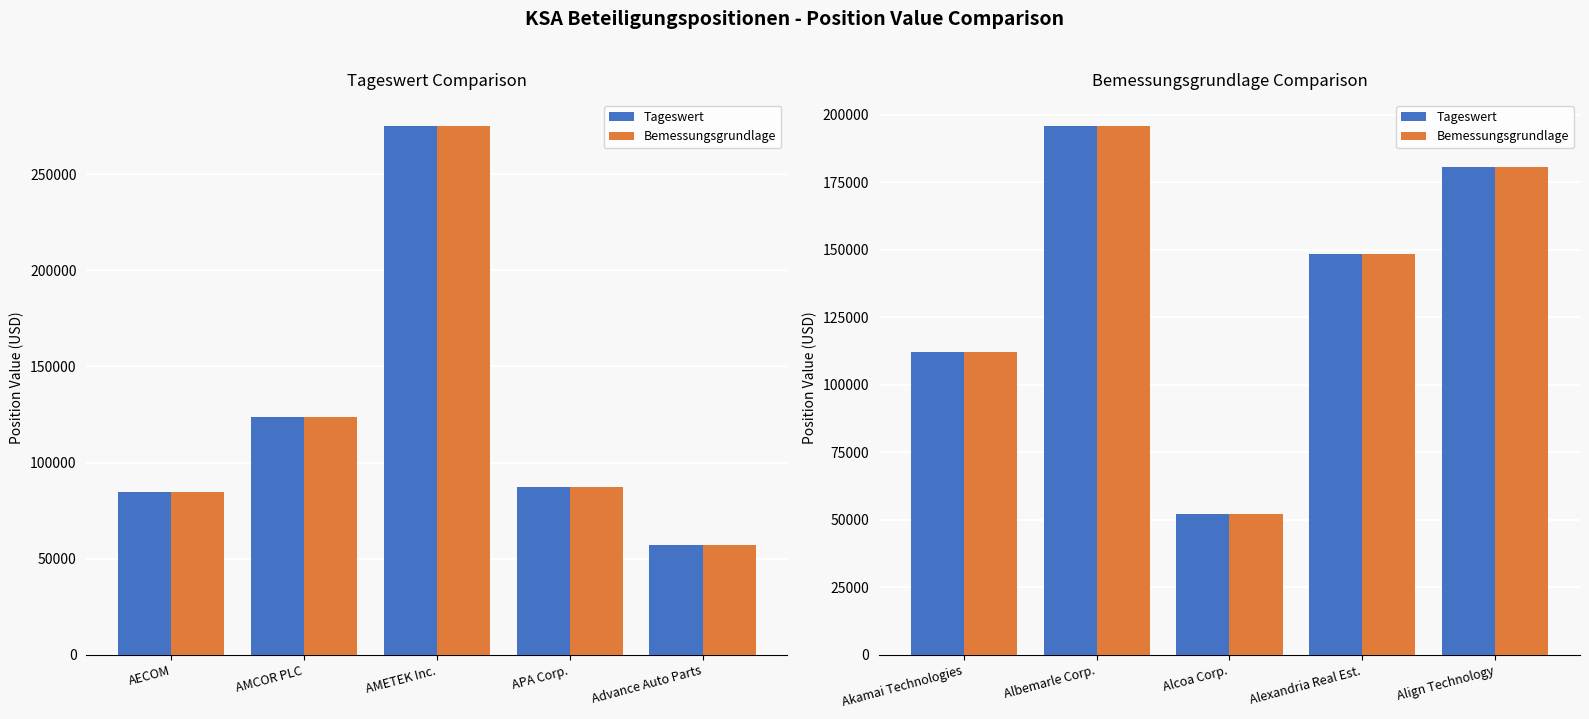

Rank the series at Alcoa Corp. from highest to lowest value.

Tageswert, Bemessungsgrundlage